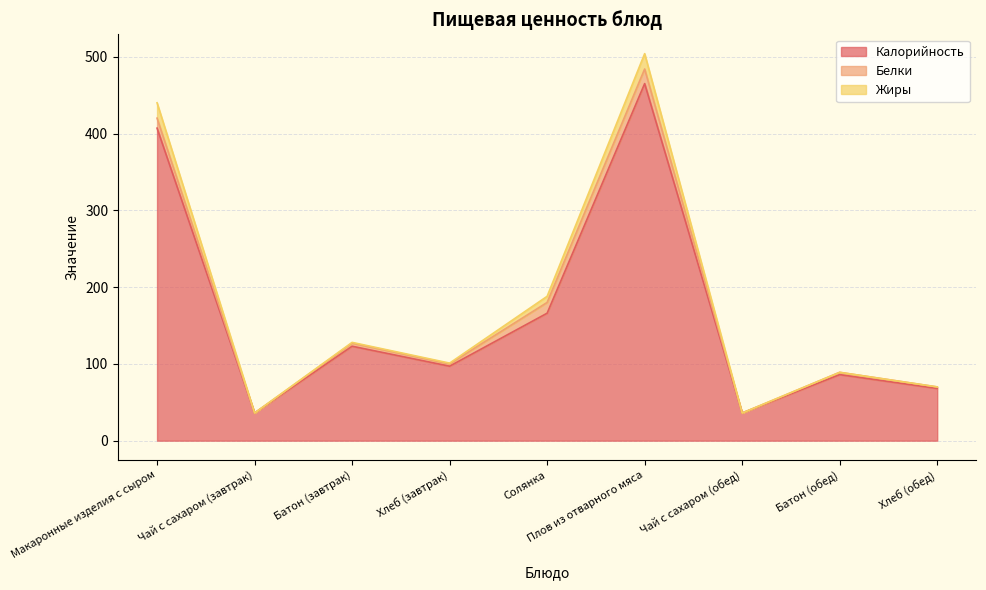

What are all the series names shown in the legend?

Калорийность, Белки, Жиры